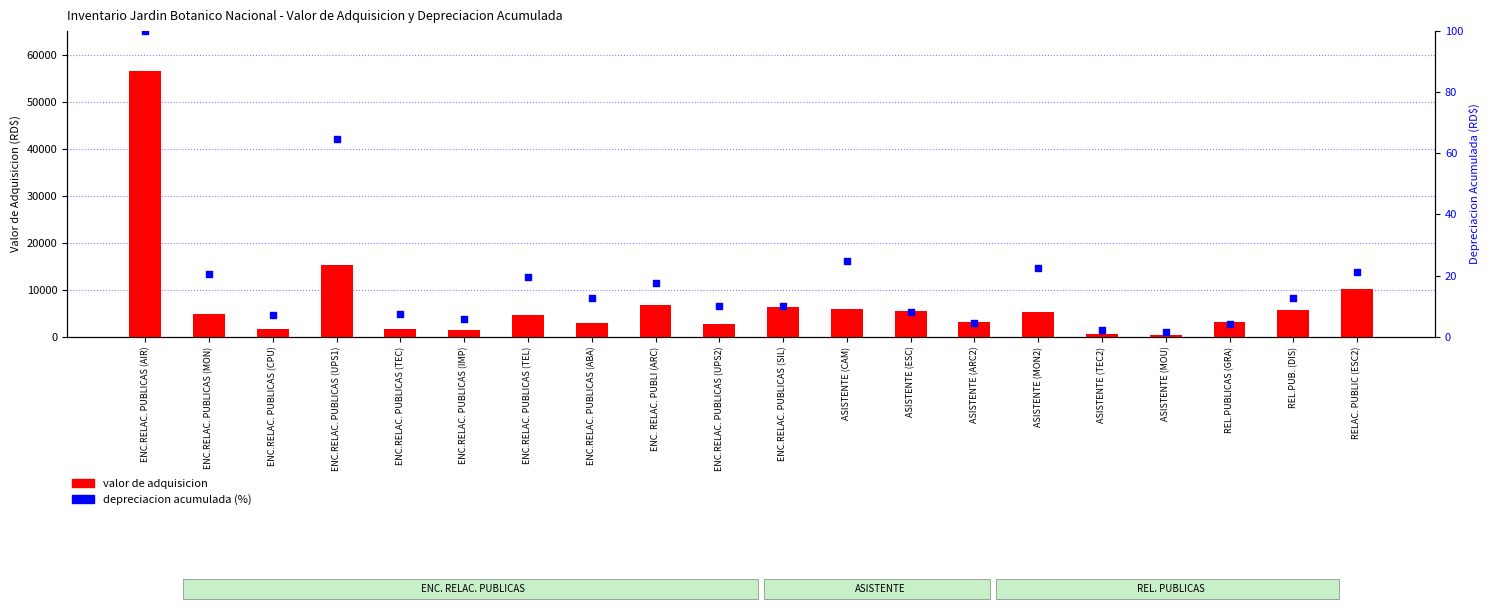

Which series reaches the maximum Y coordinate?

valor de adquisicion